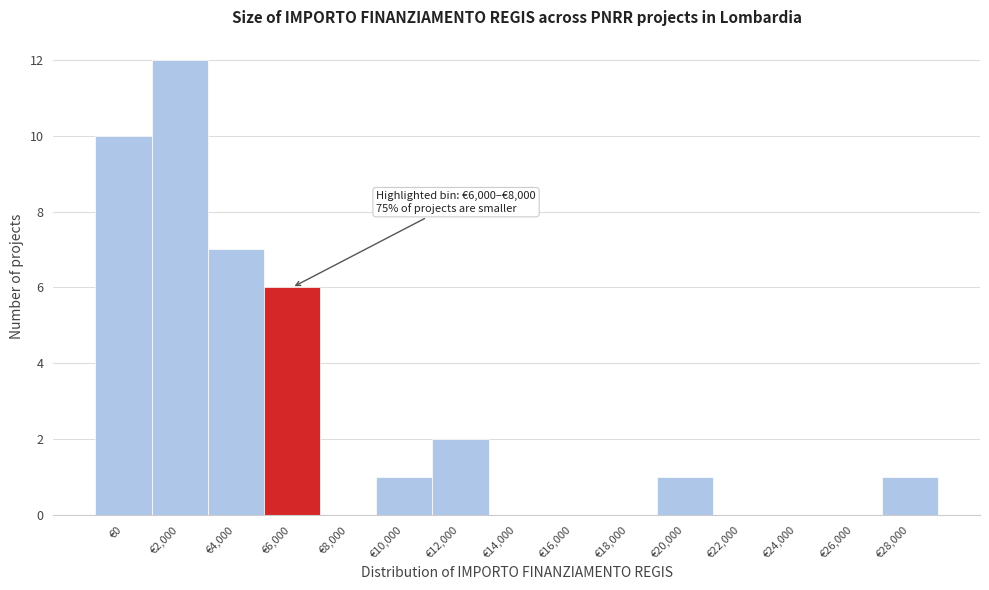

Reading right to left, what are all the values shown in this chart?

€28,000=1	€26,000=0	€24,000=0	€22,000=0	€20,000=1	€18,000=0	€16,000=0	€14,000=0	€12,000=2	€10,000=1	€8,000=0	€6,000=6	€4,000=7	€2,000=12	€0=10